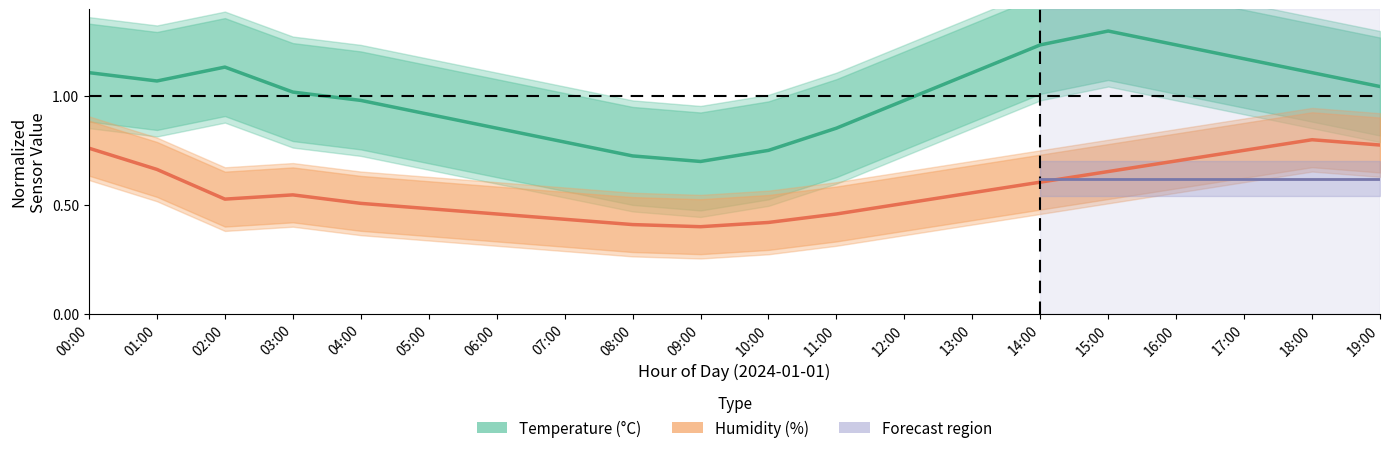

Reading right to left, transcribe all the data shown in this chart.

Temperature (°C): 1.0	1.1	1.2	1.2	1.3	1.2	1.1	1.0	0.9	0.8	0.7	0.7	0.8	0.9	0.9	1.0	1.0	1.1	1.1	1.1
Humidity (%): 0.8	0.8	0.8	0.7	0.7	0.6	0.6	0.5	0.5	0.4	0.4	0.4	0.4	0.5	0.5	0.5	0.5	0.5	0.7	0.8